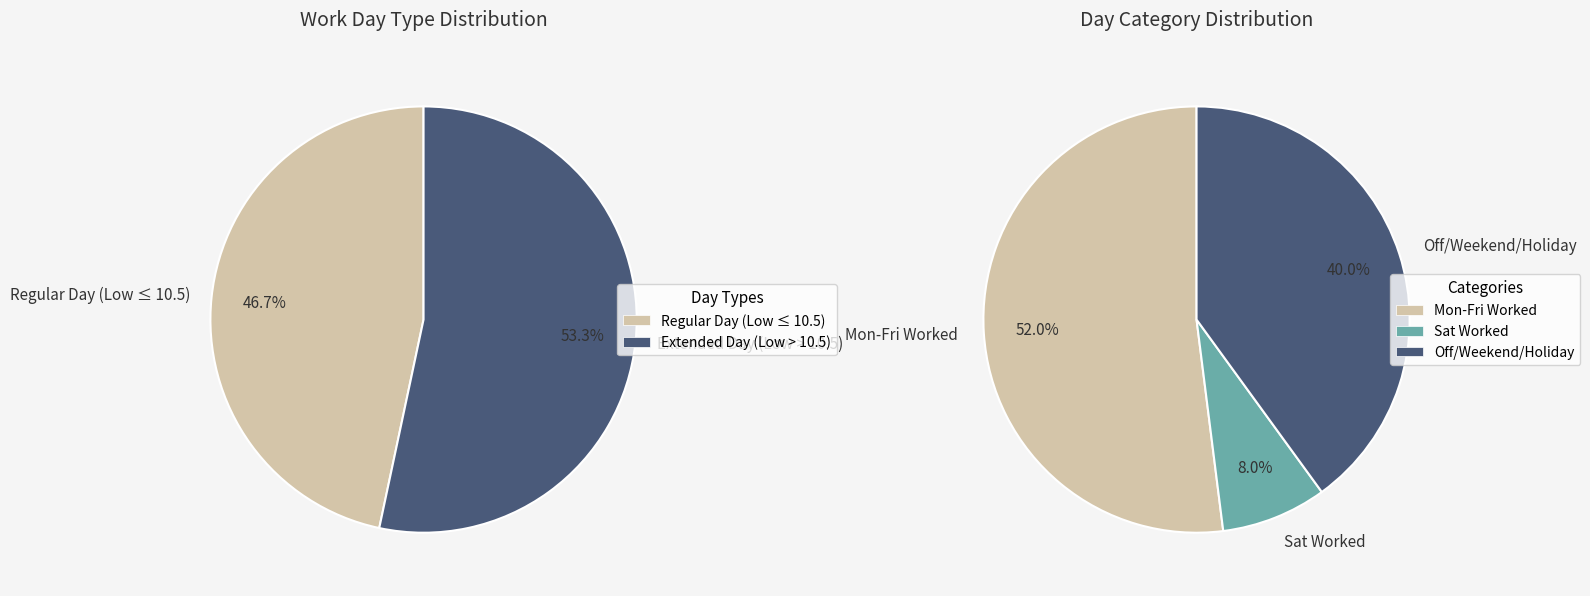

Is it true that 0 is 1% of the pie?

False